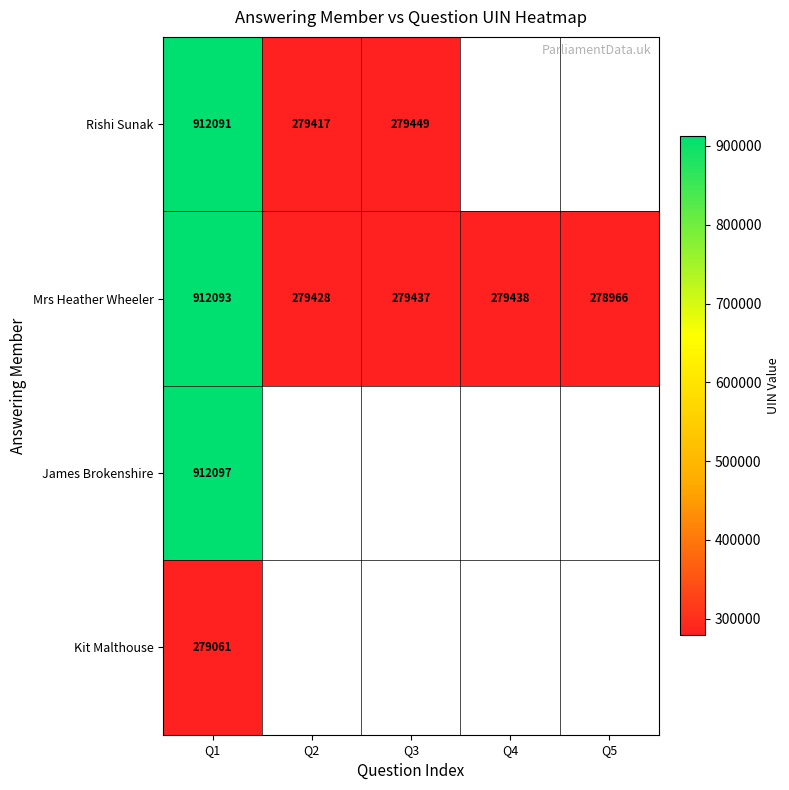

What is the difference between the maximum and minimum values in the Mrs Heather Wheeler series?

633127